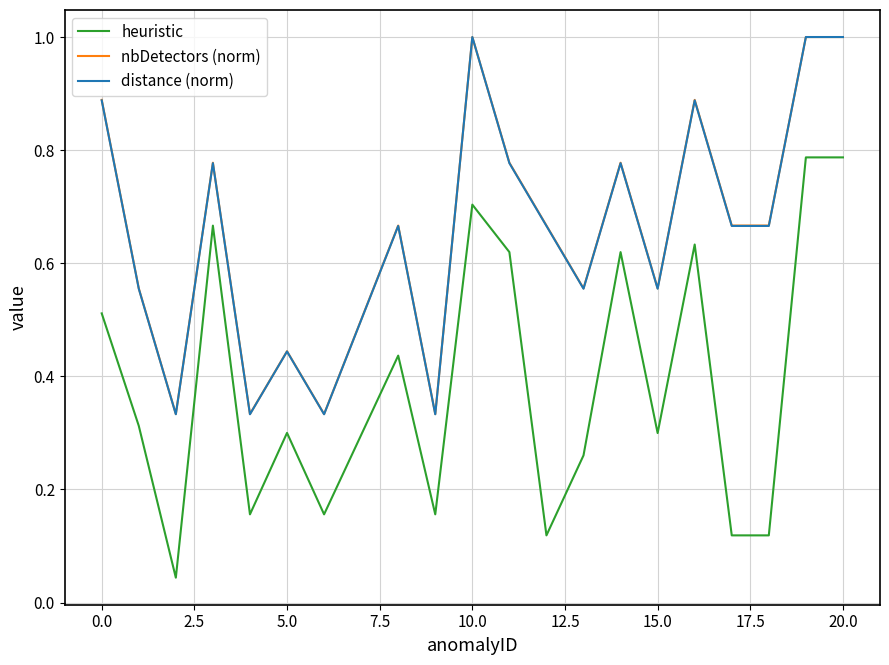

Which series has the widest spread of values?

heuristic